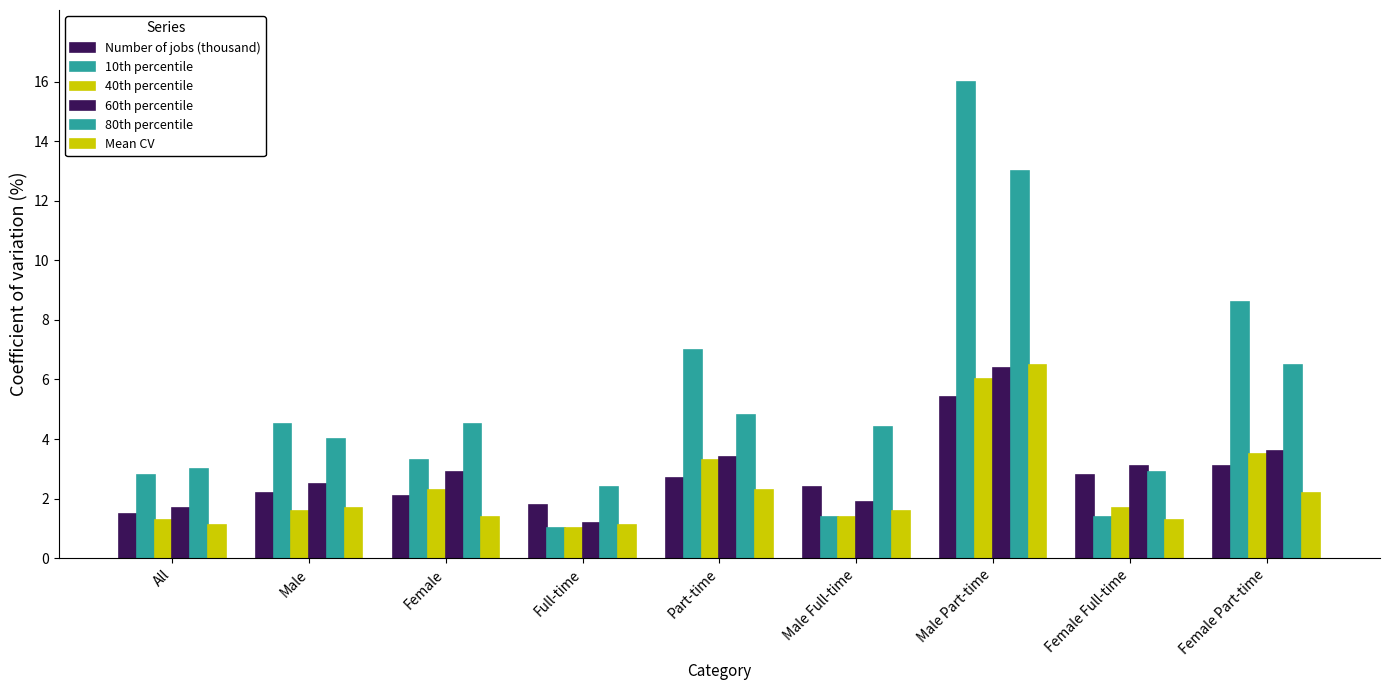

What is the sum of all 80th percentile values?

45.5